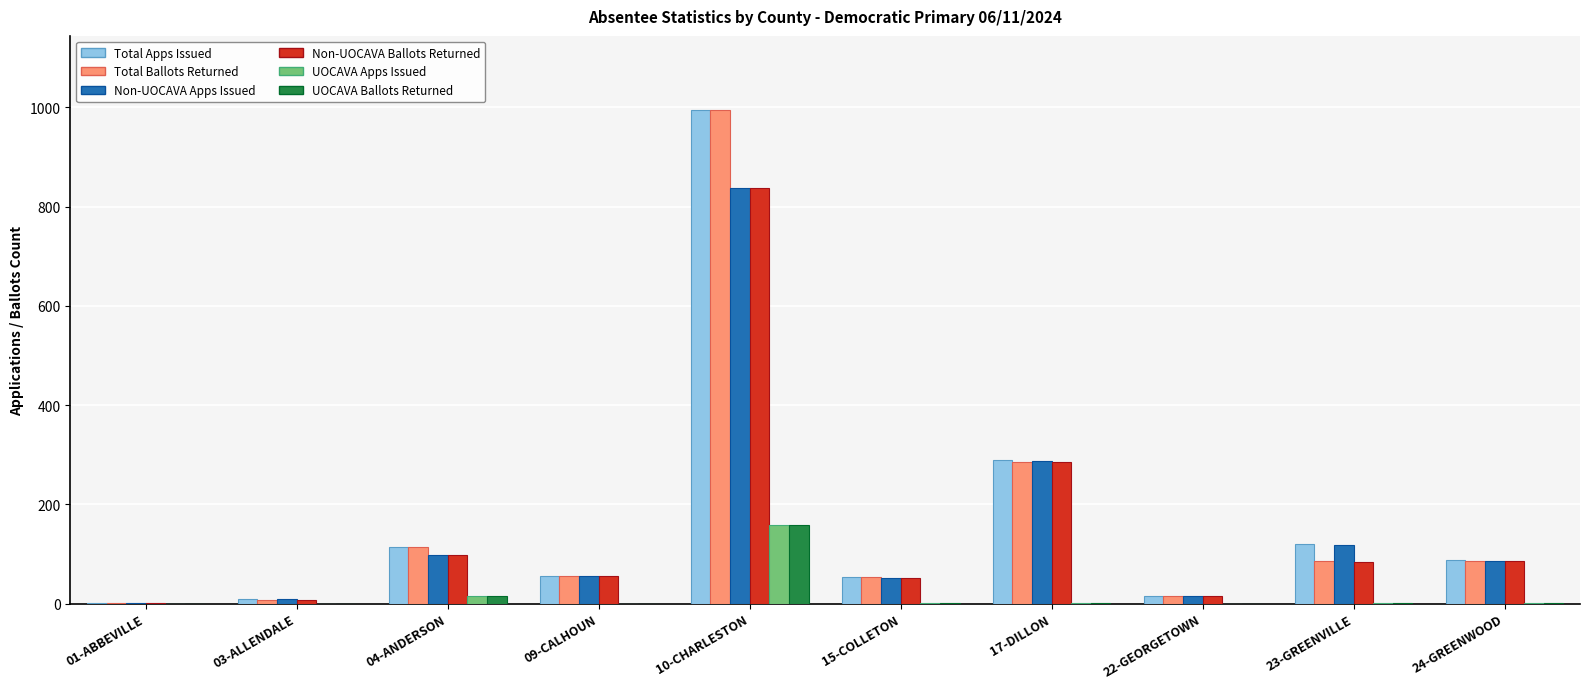

What is the sum of all Total Ballots Returned values?

1702